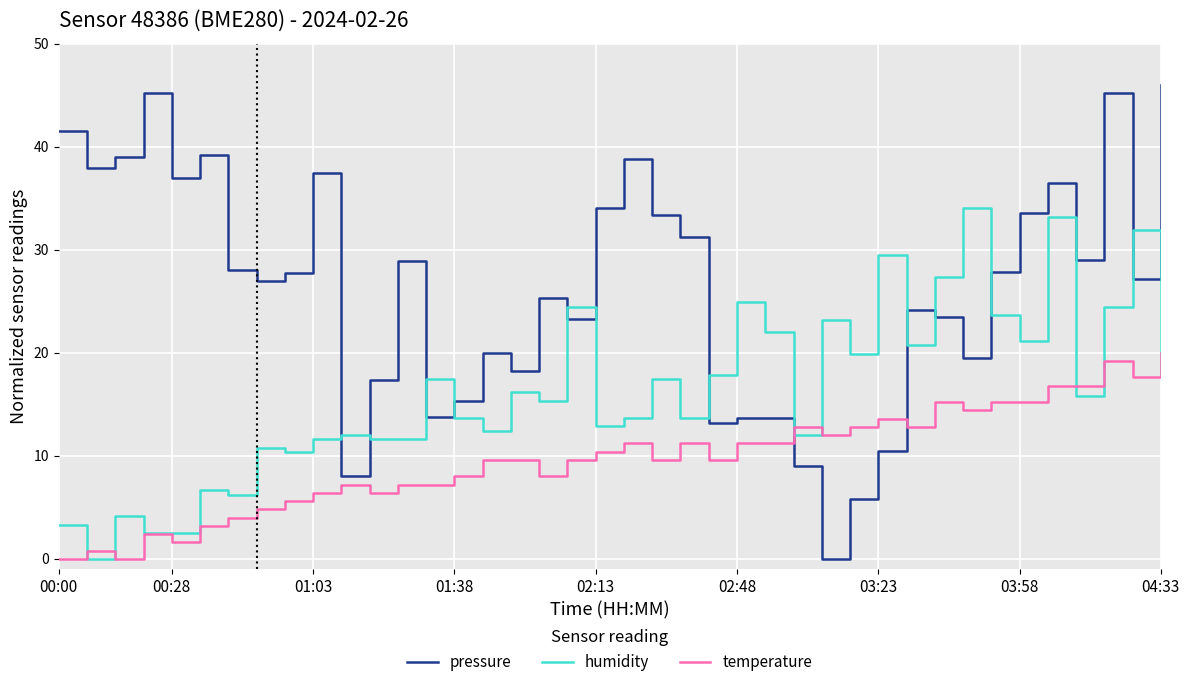

True or false: humidity and pressure cross at least once.

True